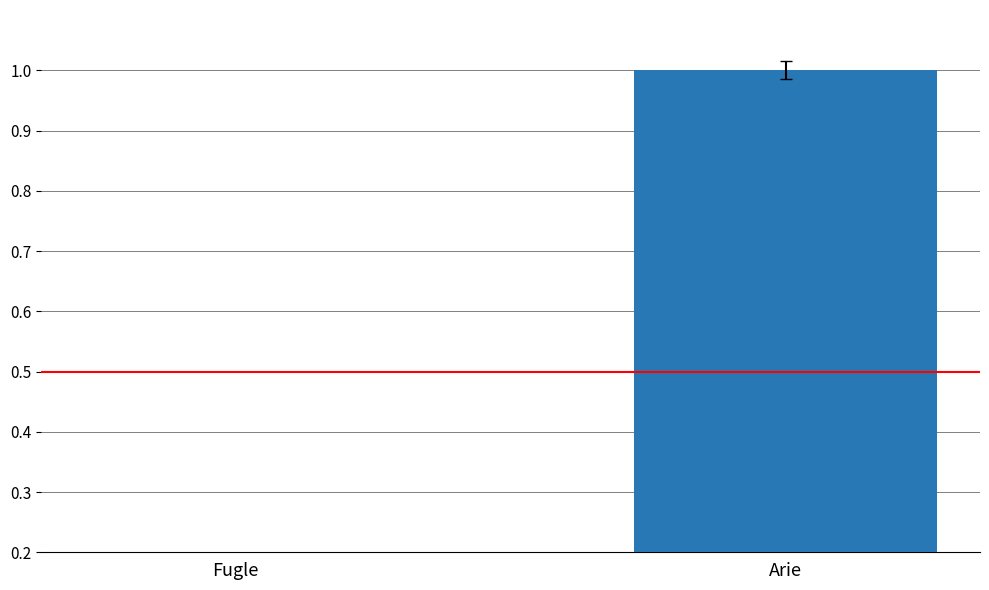

Count the number of categories in the chart.

2